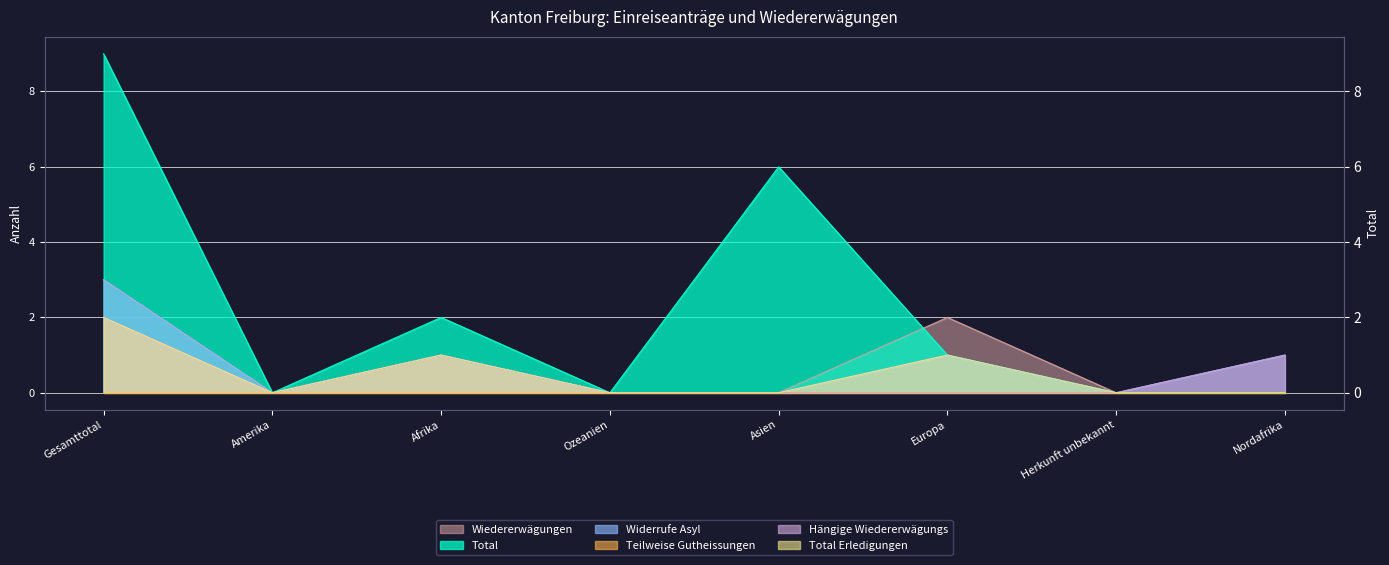

True or false: Total has a value of 3 at Nordafrika.

False